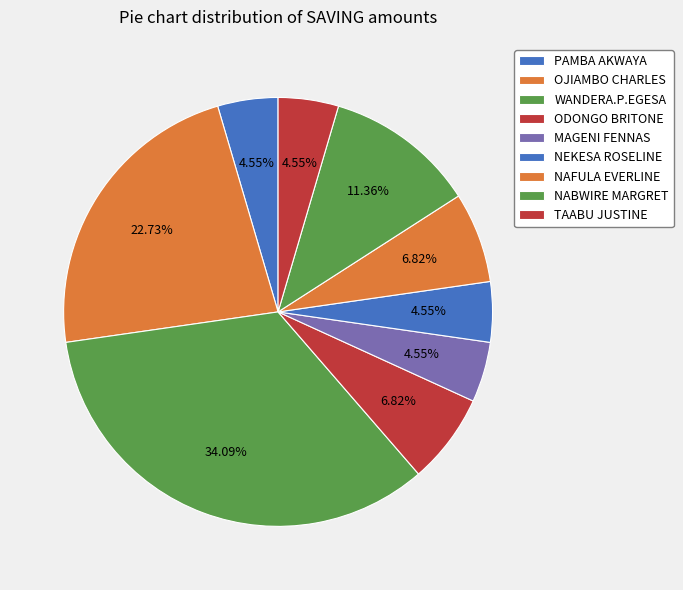

What is the change in value from PAMBA AKWAYA to NAFULA EVERLINE?

+1000